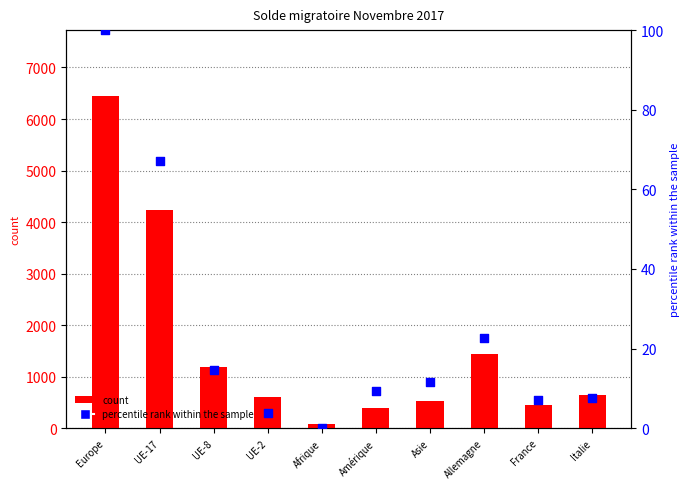

Is the value of percentile rank within the sample at Afrique greater than the value of count at UE-2?

No